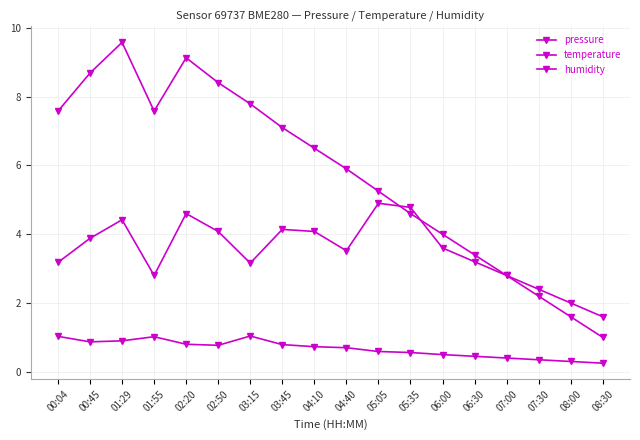

Where do humidity and pressure first cross each other?

05:05 and 05:35